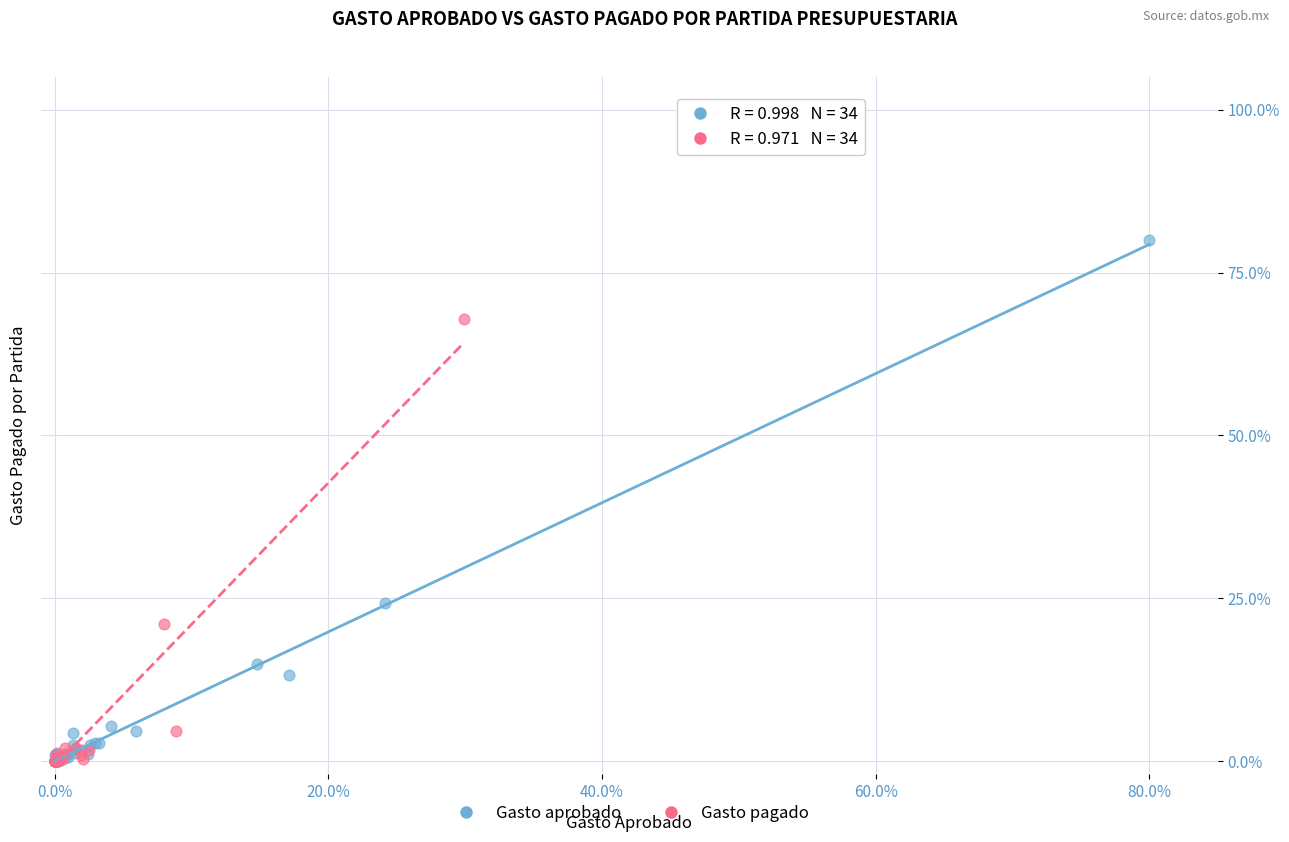

Which series reaches the maximum Y coordinate?

Gasto aprobado